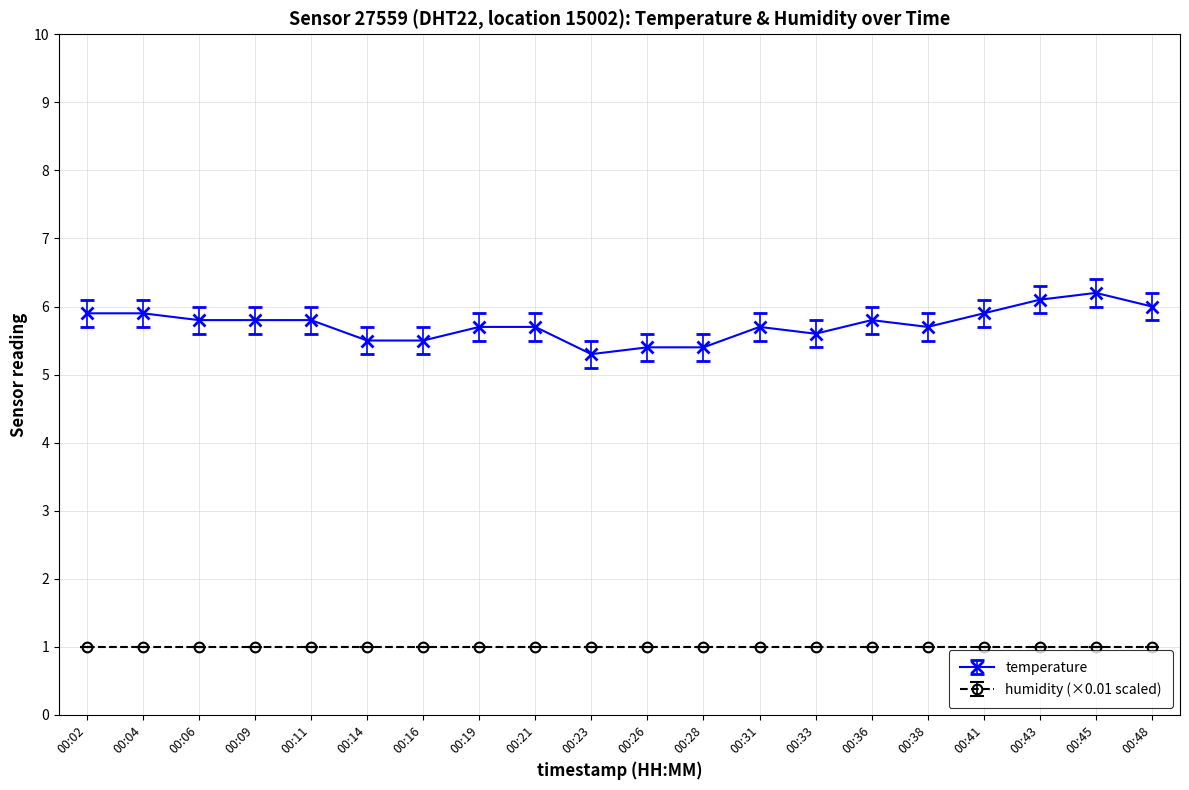

What is the value of the temperature point at the 15th from the left?

5.8